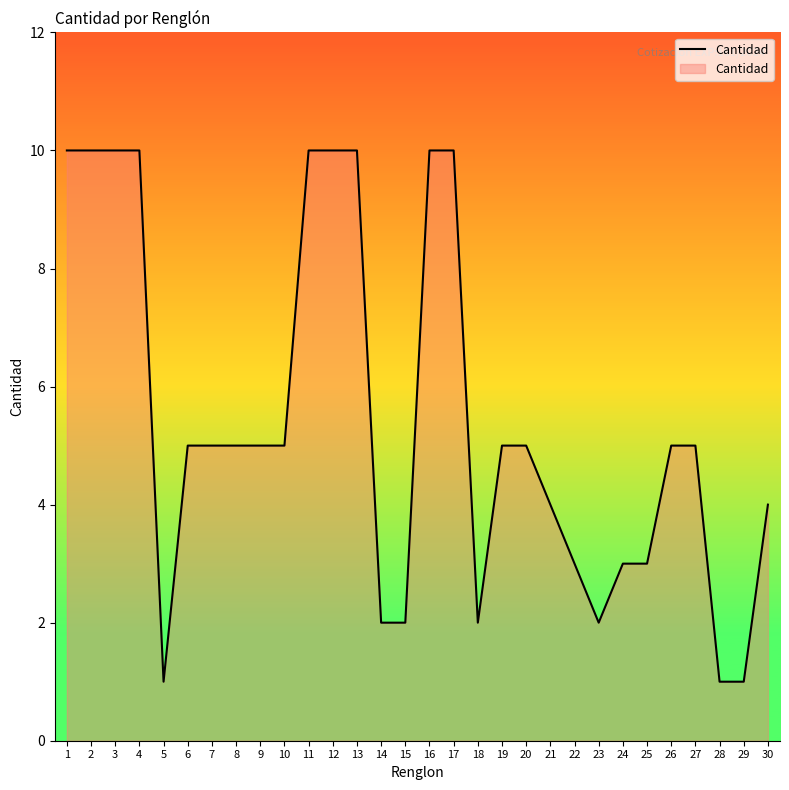

What is the greatest value displayed?

10